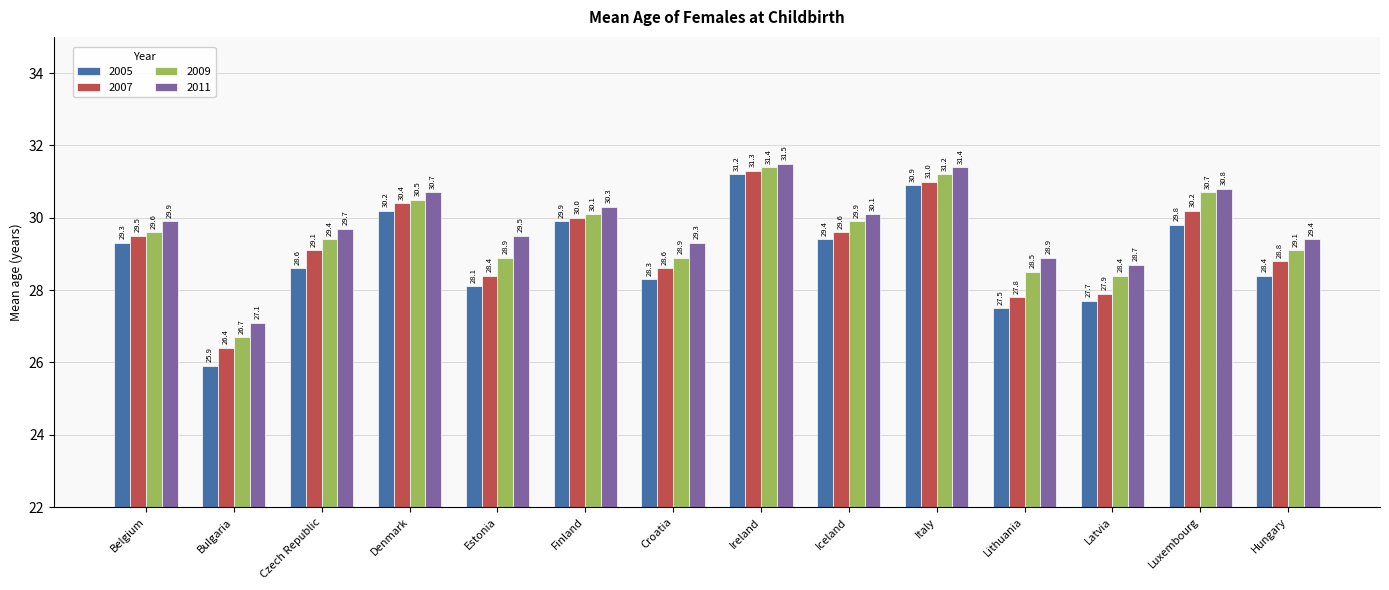

List the series in order of their overall mean, lowest first.

2005, 2007, 2009, 2011